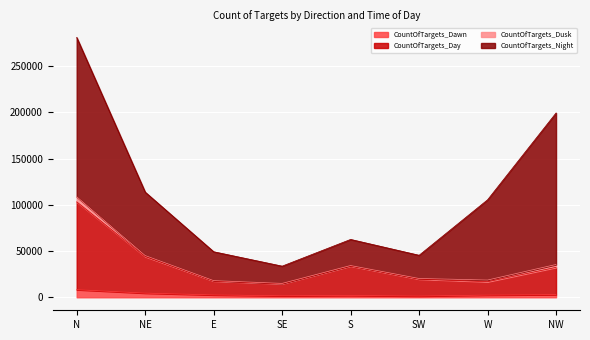

What are all the series names shown in the legend?

CountOfTargets_Dawn, CountOfTargets_Day, CountOfTargets_Dusk, CountOfTargets_Night